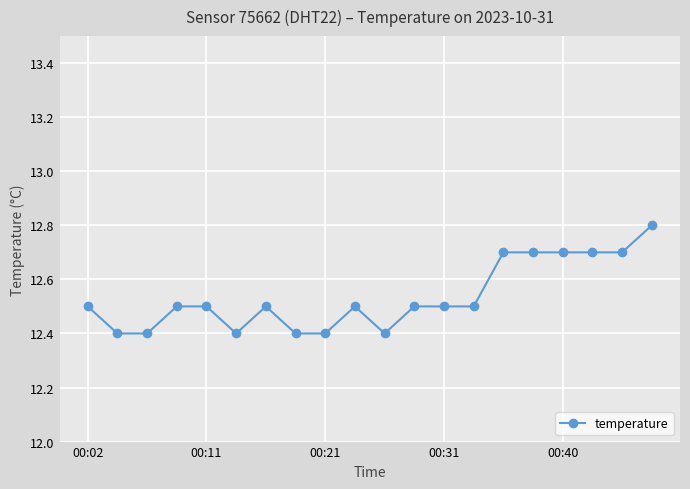

What is the sum of all values?

250.7